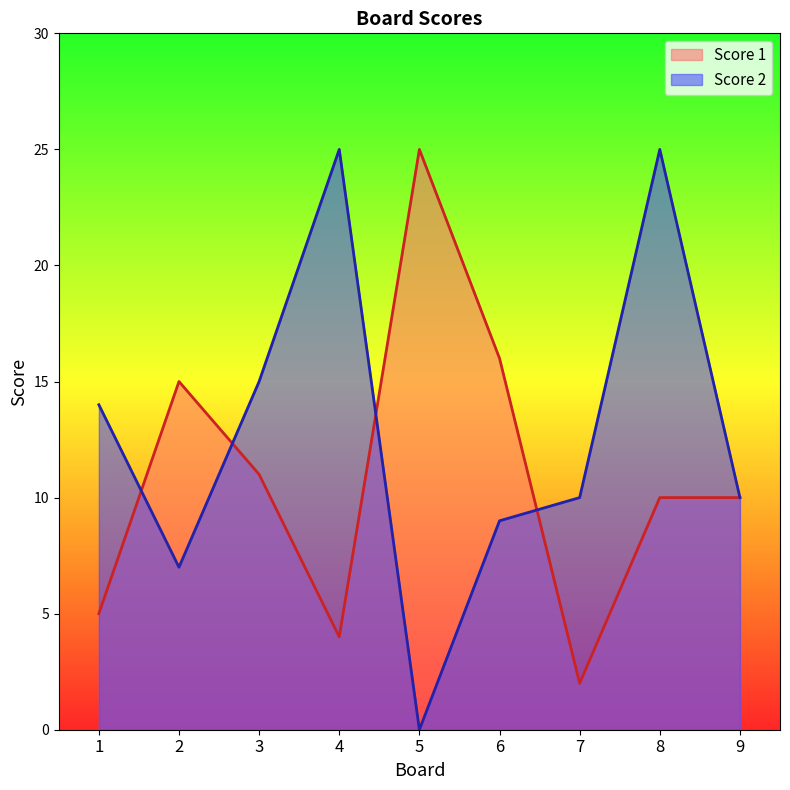

What is the sum of the Score 1 values at 4 and 3?

15